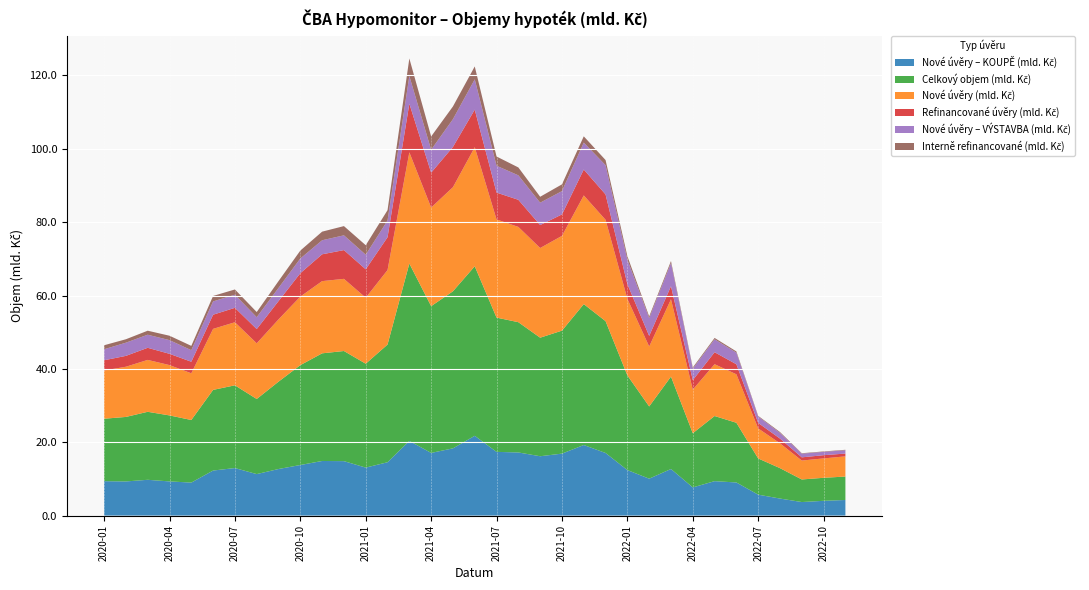

Reading left to right, transcribe all the data shown in this chart.

Nové úvěry – KOUPĚ (mld. Kč): 9.4	9.3	9.8	9.3	9.0	12.3	13.0	11.3	12.7	13.8	14.9	14.8	13.1	14.5	20.4	17.1	18.3	21.8	17.4	17.2	16.2	16.9	19.2	17.1	12.4	10.1	12.7	7.7	9.4	9.0	5.7	4.6	3.7	4.0	4.3
Celkový objem (mld. Kč): 17.0	17.6	18.5	18.0	17.1	22.0	22.6	20.5	23.8	27.2	29.3	30.0	28.3	32.1	48.4	40.0	42.8	46.2	36.6	35.5	32.3	33.5	38.4	35.9	25.8	19.7	25.2	14.8	17.8	16.3	9.9	8.3	6.2	6.3	6.4
Nové úvěry (mld. Kč): 13.2	13.7	14.1	13.7	12.7	16.6	17.2	15.2	17.0	18.7	19.7	19.7	18.0	20.3	30.3	26.9	28.4	32.5	26.8	26.0	24.5	25.8	29.6	27.6	20.9	16.3	21.1	11.9	14.1	13.2	8.2	6.8	5.2	5.3	5.5
Refinancované úvěry (mld. Kč): 2.8	3.0	3.3	3.1	3.2	3.9	3.9	3.9	5.0	6.4	7.3	7.8	7.7	9.0	13.3	9.5	11.0	10.2	7.3	7.4	6.3	5.8	7.1	6.9	4.0	2.9	3.6	2.6	3.3	2.7	1.5	1.3	0.9	0.9	0.8
Nové úvěry – VÝSTAVBA (mld. Kč): 3.0	3.6	3.6	3.7	3.1	3.6	3.6	3.2	3.6	4.0	3.8	4.0	4.0	4.6	7.6	6.3	7.6	8.3	7.3	6.7	6.1	6.4	7.3	8.0	6.7	4.8	6.3	3.1	3.5	3.2	1.7	1.6	1.0	0.9	0.9
Interně refinancované (mld. Kč): 1.1	0.9	1.1	1.2	1.2	1.5	1.4	1.4	1.9	2.2	2.3	2.5	2.6	2.8	4.8	3.6	3.5	3.5	2.5	2.1	1.6	1.8	1.7	1.4	0.9	0.5	0.5	0.3	0.4	0.3	0.2	0.2	0.1	0.1	0.1